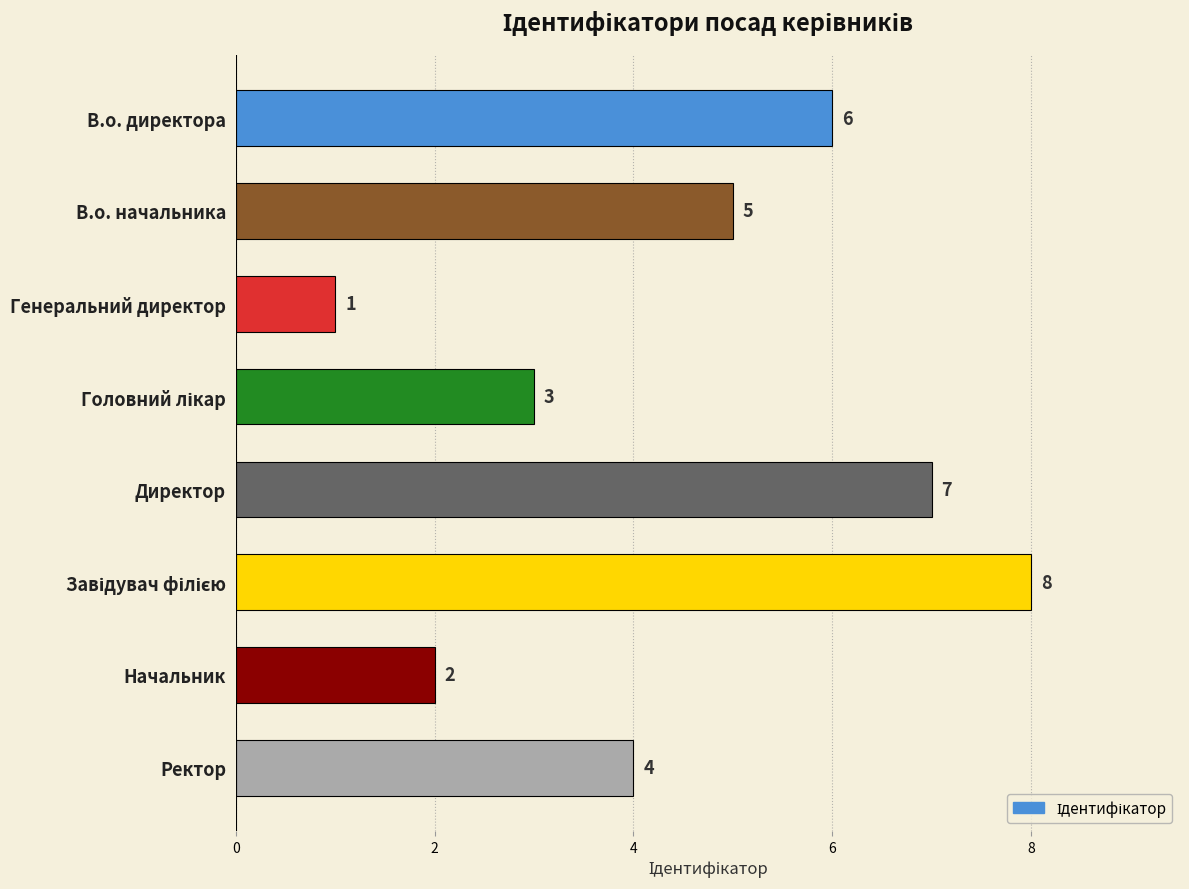

Between В.о. начальника and В.о. директора, which is larger?

В.о. директора